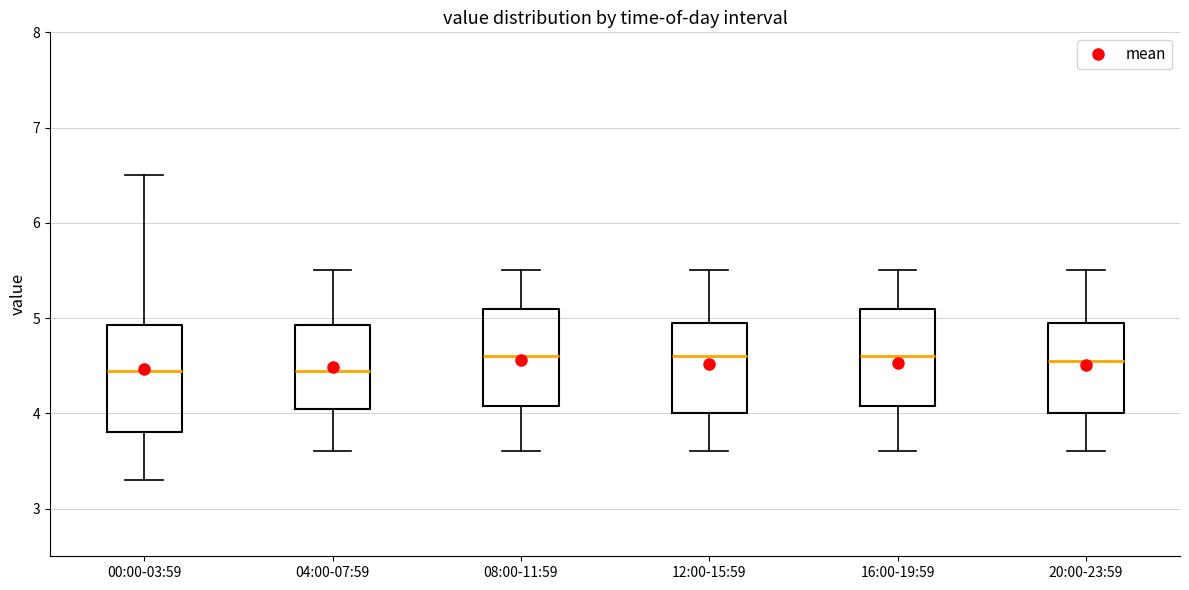

Reading left to right, read every box against the y-axis: the position of its median line, the range the box covers, and the ends of its whiskers. The values are not printed on the chart, so give them approximately, as read against the axis.

00:00-03:59: median 4.5, box 3.8 to 4.9, whiskers 3.3 to 6.5
04:00-07:59: median 4.5, box 4.1 to 4.9, whiskers 3.6 to 5.5
08:00-11:59: median 4.6, box 4.1 to 5.1, whiskers 3.6 to 5.5
12:00-15:59: median 4.6, box 4.0 to 5.0, whiskers 3.6 to 5.5
16:00-19:59: median 4.6, box 4.1 to 5.1, whiskers 3.6 to 5.5
20:00-23:59: median 4.6, box 4.0 to 5.0, whiskers 3.6 to 5.5